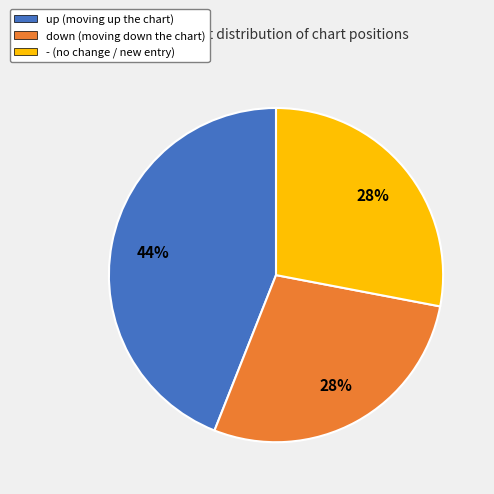

The down slice represents 22% of the pie. True or false?

False